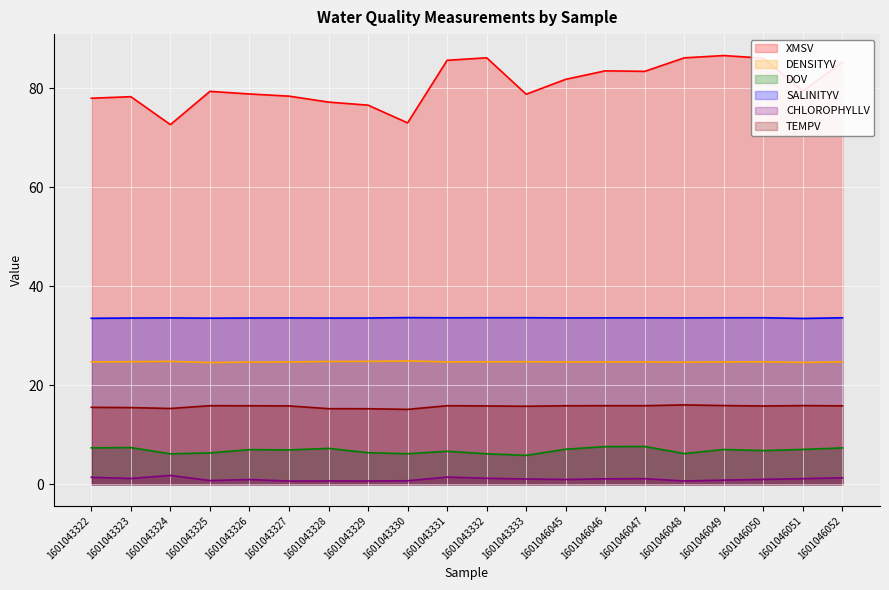

What value does the DENSITYV series have at 1601046050?

24.8